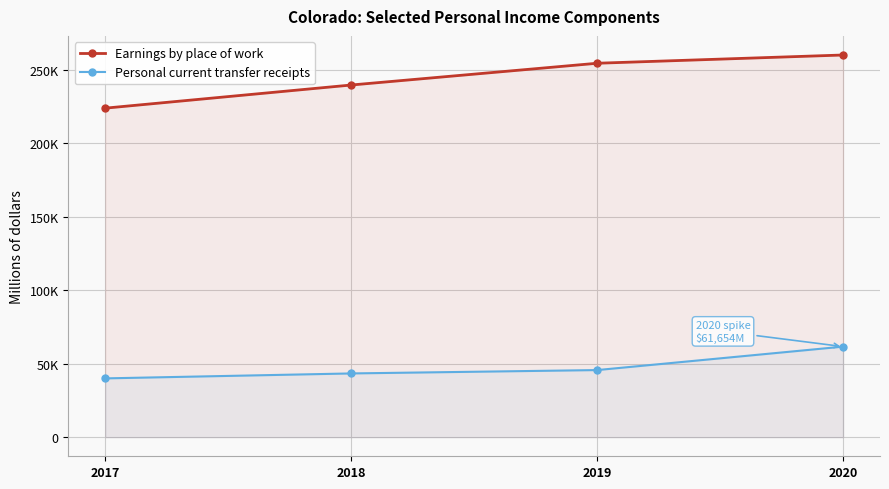

Which series has the largest total across all categories?

Earnings by place of work